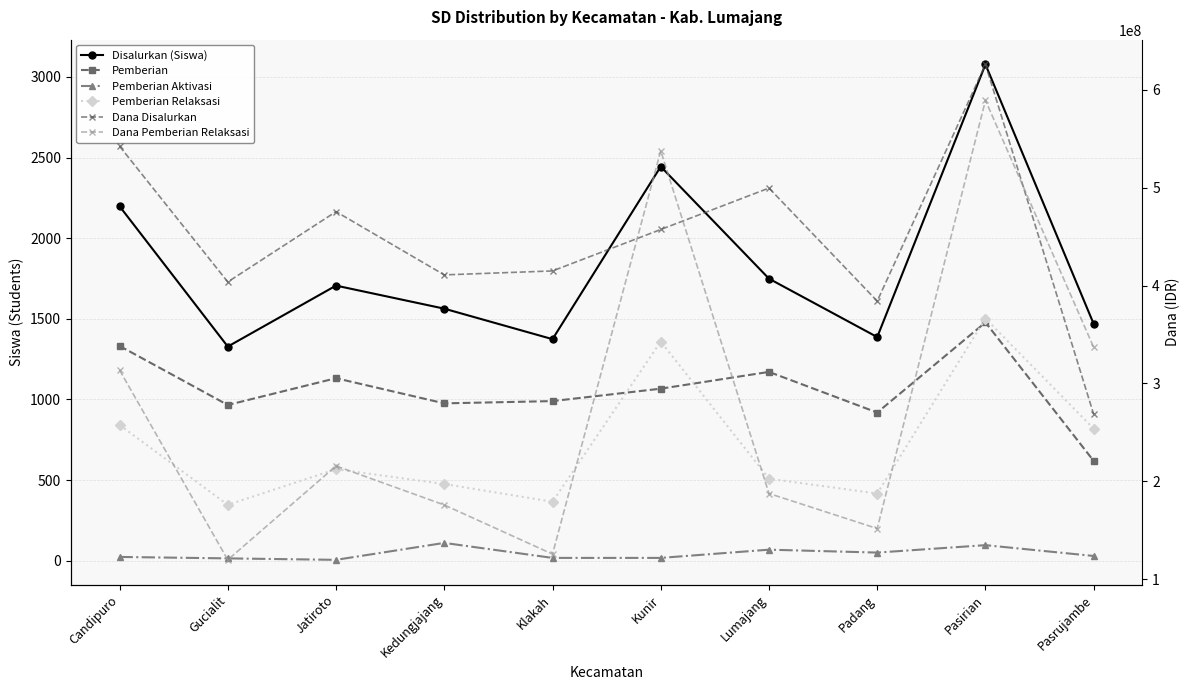

True or false: Dana Disalurkan and Pemberian cross at least once.

False